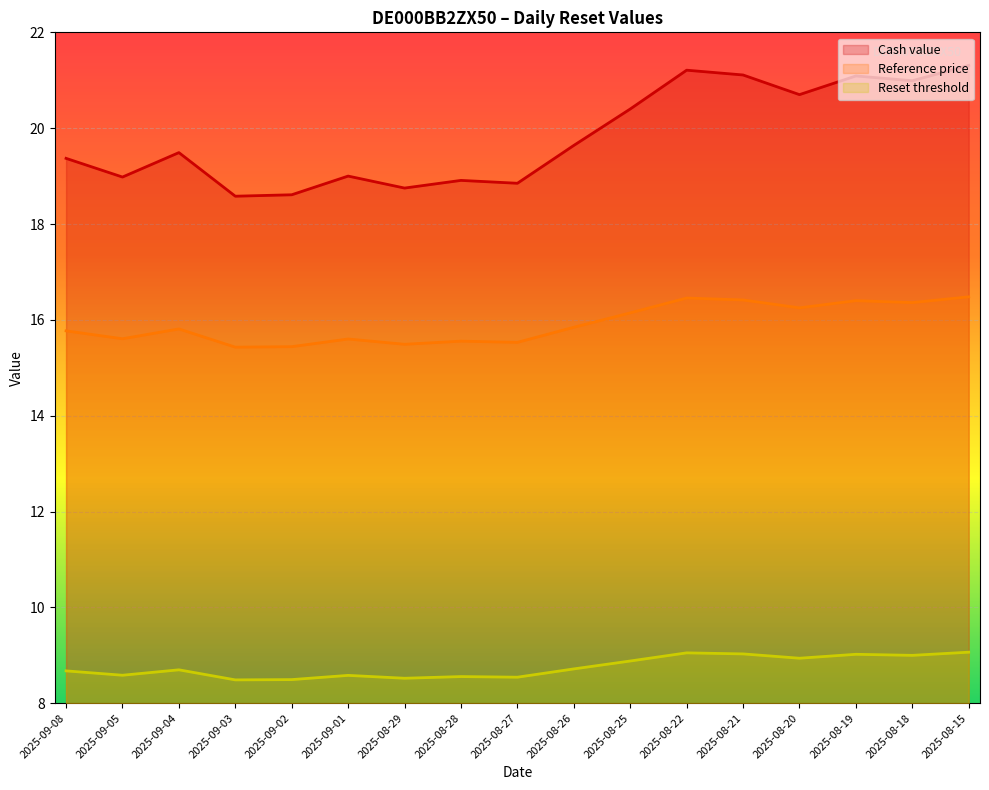

At which category is the sum across all series the highest?

2025-08-15